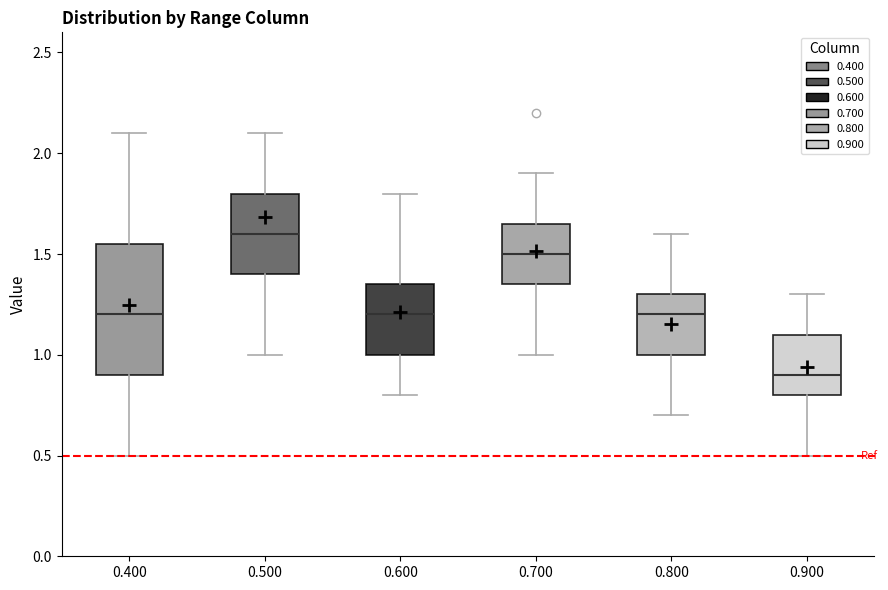

Where is the lower edge of the box at x = 0.500 on the y-axis? The values are not printed on the chart, so give them approximately, as read against the axis.

1.40